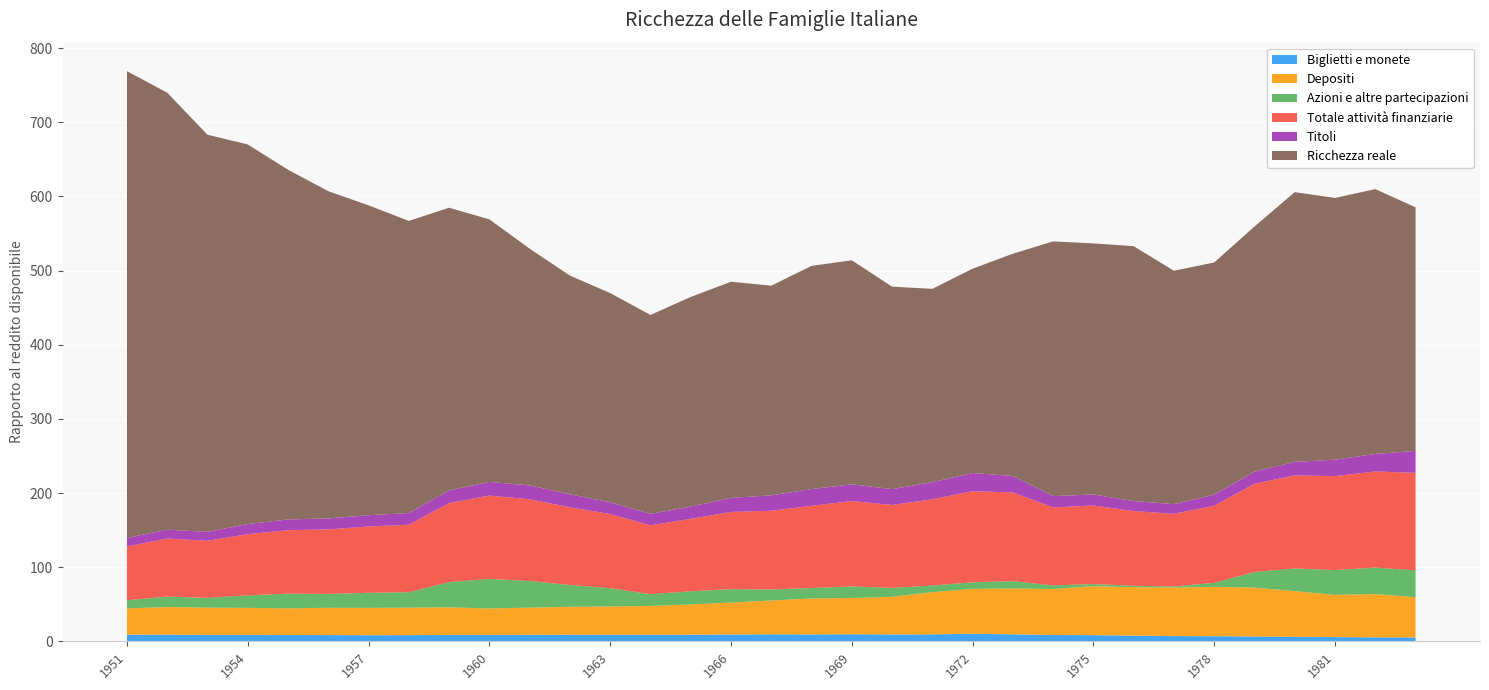

Reading left to right, what are all the values shown in this chart?

Biglietti e monete: 9.0	9.1	8.7	8.7	8.6	8.5	8.3	8.4	8.7	8.7	8.8	9.0	9.0	9.0	9.0	9.2	9.5	9.3	9.6	9.3	9.4	10.3	9.5	8.6	8.4	7.7	7.1	7.0	6.6	6.1	5.8	5.4	5.2
Depositi: 35.5	37.2	36.8	36.5	36.0	36.8	36.9	37.1	37.2	35.7	36.7	37.6	38.1	38.8	40.8	43.2	45.6	48.6	48.9	50.8	57.0	60.5	61.9	62.0	66.1	65.3	65.6	66.5	65.9	61.7	56.9	58.4	54.4
Azioni e altre partecipazioni: 10.9	14.1	13.1	16.9	19.7	18.7	20.3	20.8	34.0	39.8	35.9	29.4	24.6	15.9	17.7	18.1	14.9	14.0	15.6	12.0	8.9	8.9	9.8	4.8	2.8	2.0	1.3	5.4	21.0	30.5	33.5	35.7	36.1
Totale attività finanziarie: 72.6	78.3	77.0	82.5	85.6	87.0	89.4	91.0	106.5	112.4	110.2	104.8	100.0	92.8	97.7	104.0	106.1	110.9	115.1	111.8	116.3	122.8	119.6	105.2	105.9	100.7	98.0	104.0	119.0	125.5	126.6	129.6	131.6
Titoli: 11.4	11.9	12.1	13.6	14.5	14.8	15.2	15.7	17.1	18.4	18.7	17.6	15.8	15.5	16.5	19.0	20.8	22.5	22.5	21.4	23.0	24.5	22.2	15.3	14.8	13.5	13.0	14.9	16.3	18.2	22.2	23.6	29.5
Ricchezza reale: 629.4	589.2	535.4	511.8	471.5	441.2	417.8	393.9	381.2	354.0	319.2	294.8	282.1	268.1	282.7	291.4	282.7	301.0	302.1	273.0	260.7	275.5	299.7	343.4	338.6	343.6	314.7	313.1	330.6	363.7	352.9	357.1	328.4